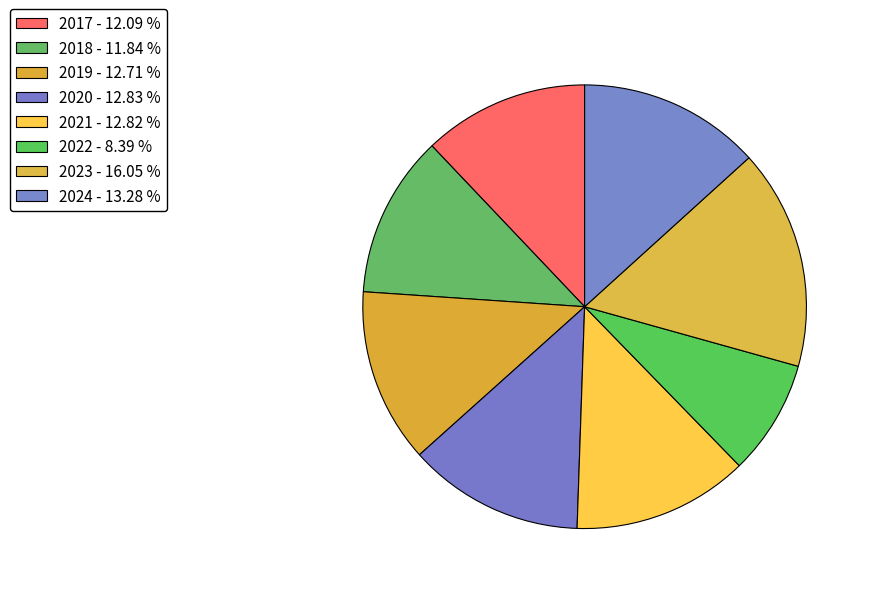

Is it true that 2017 is 12% of the pie?

True